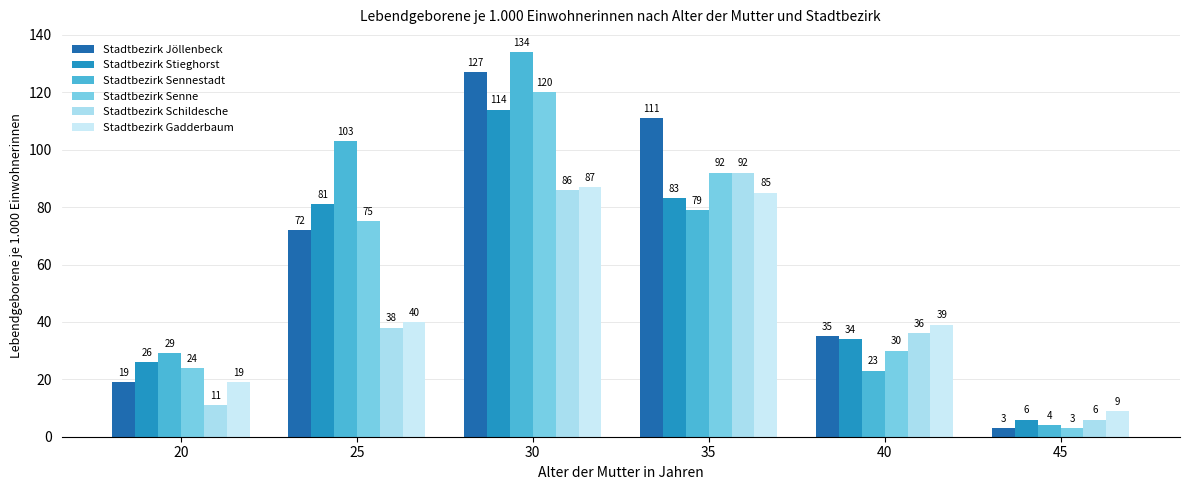

Is the value of Stadtbezirk Schildesche at 35 greater than the value of Stadtbezirk Gadderbaum at 40?

Yes